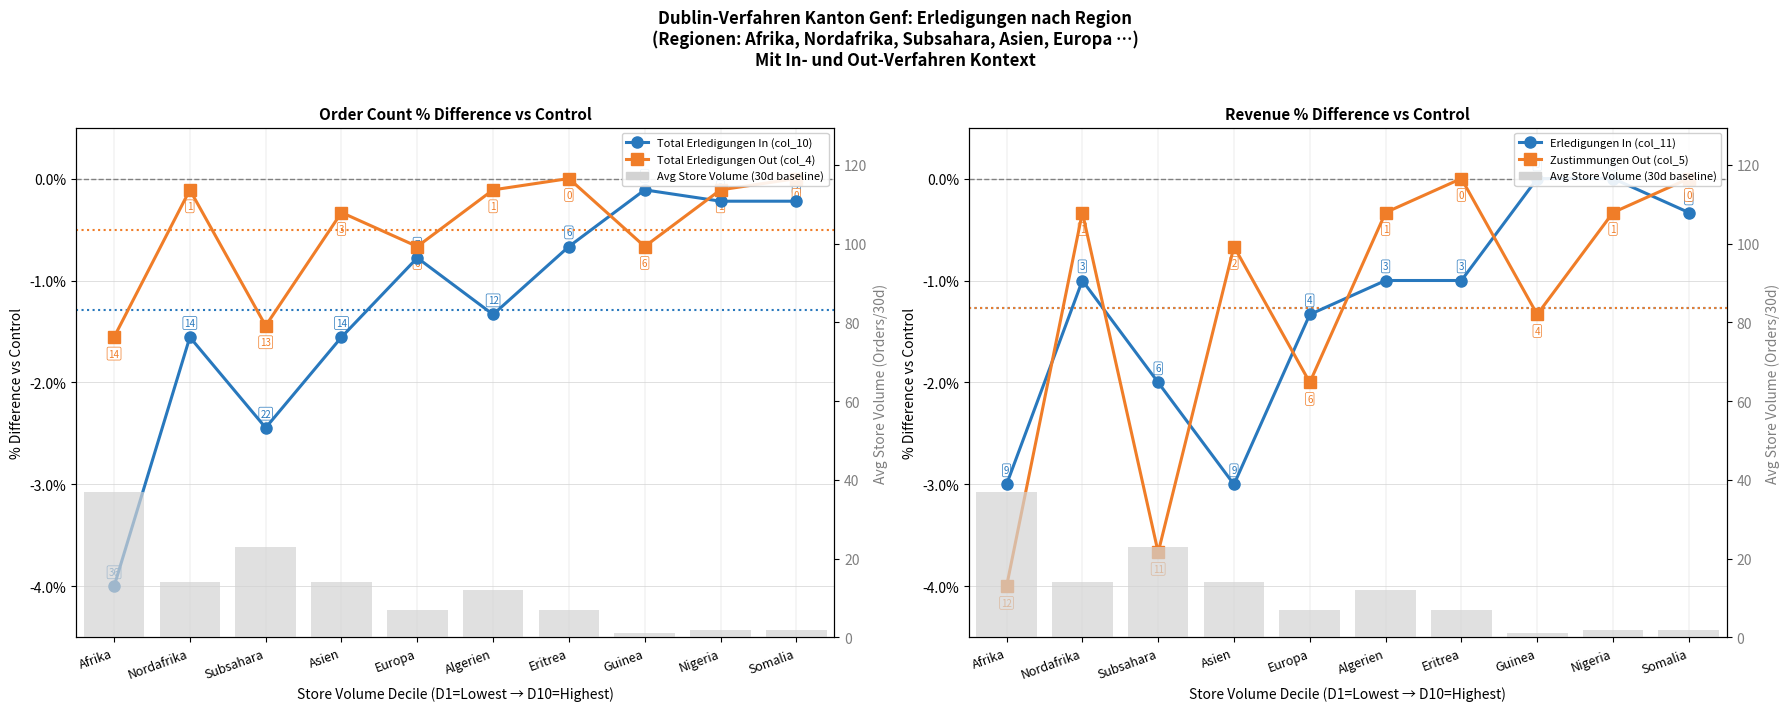

What position from the left is Guinea?

8